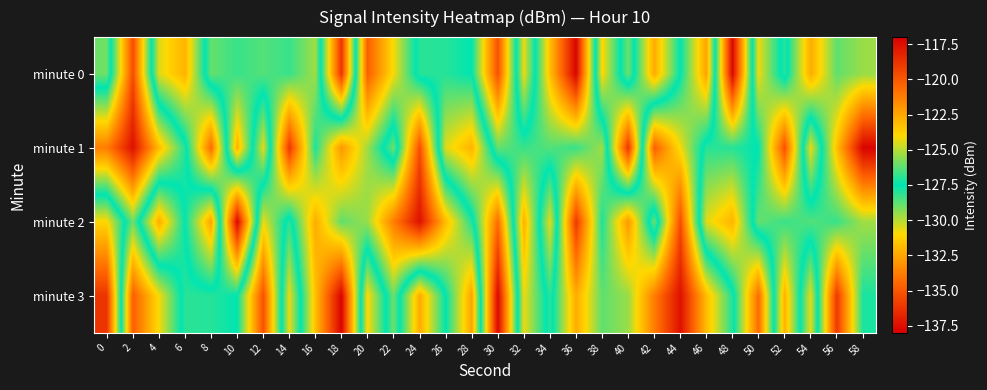

Count the number of categories in the chart.

30